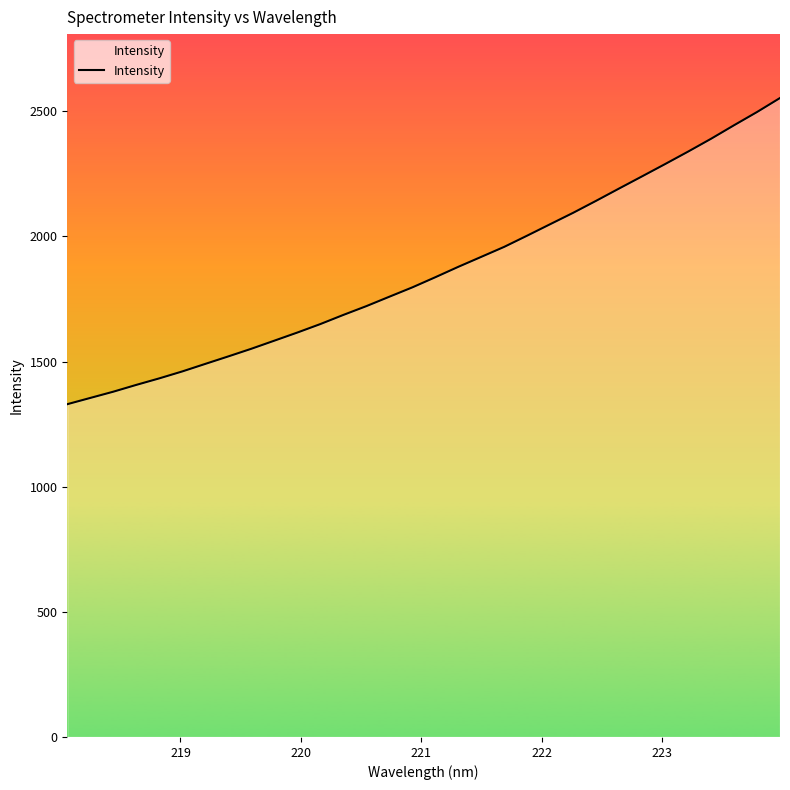

True or false: the data has more than 0 interior local peaks.

False